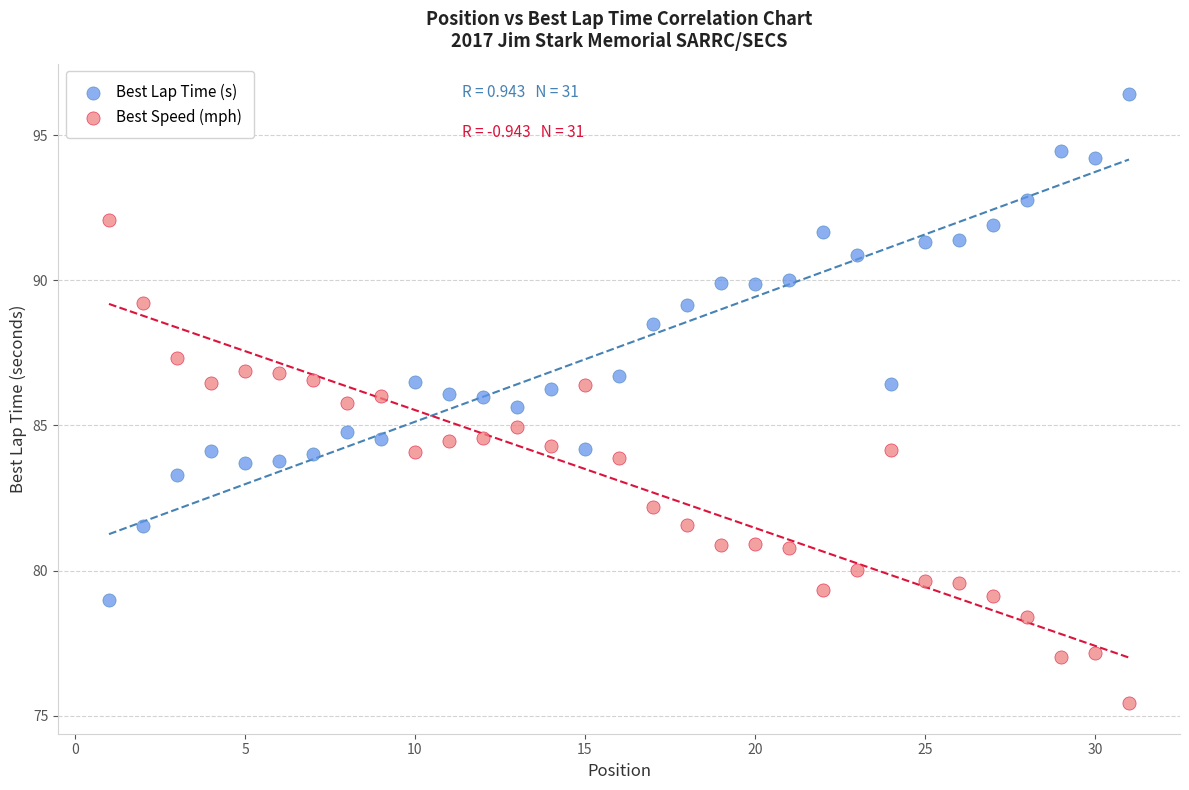

Which series has the widest spread of Y values?

Best Lap Time (s)